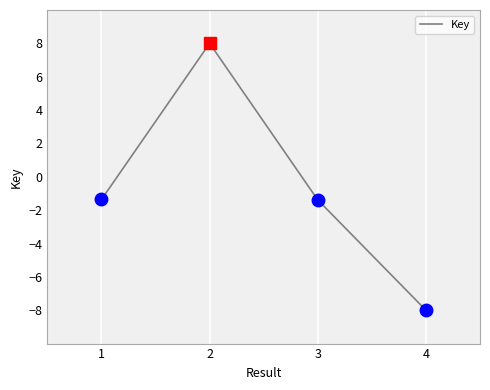

How many categories are shown in the chart?

4